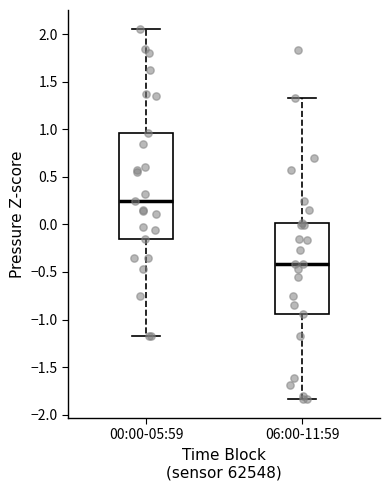

Where does the median line of the box for 00:00-05:59 sit on the y-axis? The values are not printed on the chart, so give them approximately, as read against the axis.

0.25